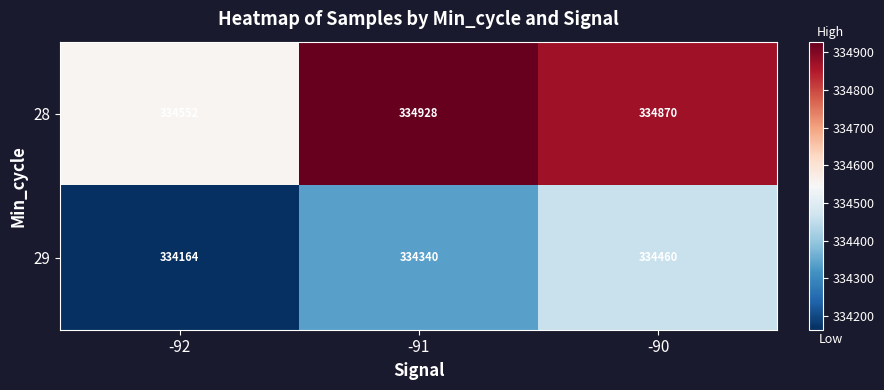

What is the total value across all series at -90?

669330